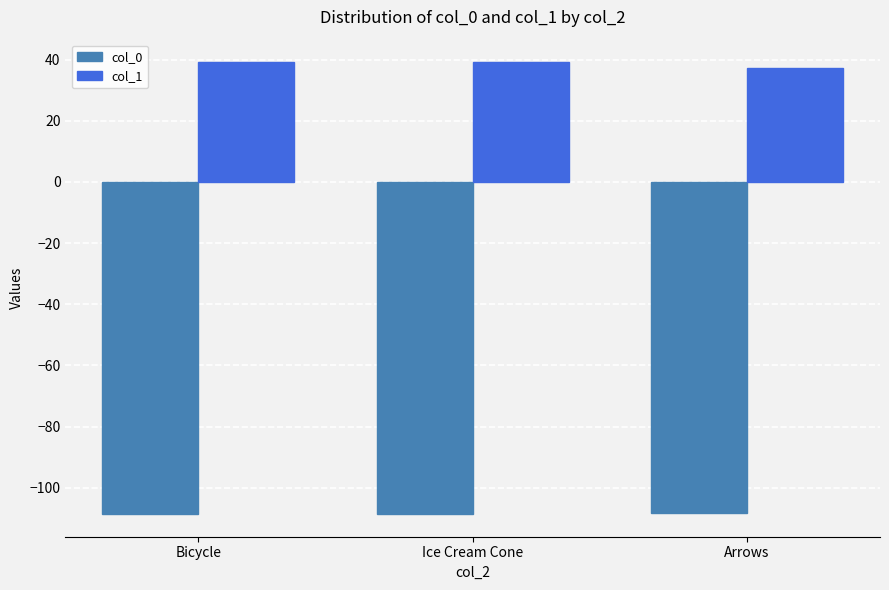

Is the value of col_1 at Arrows greater than the value of col_0 at Arrows?

Yes